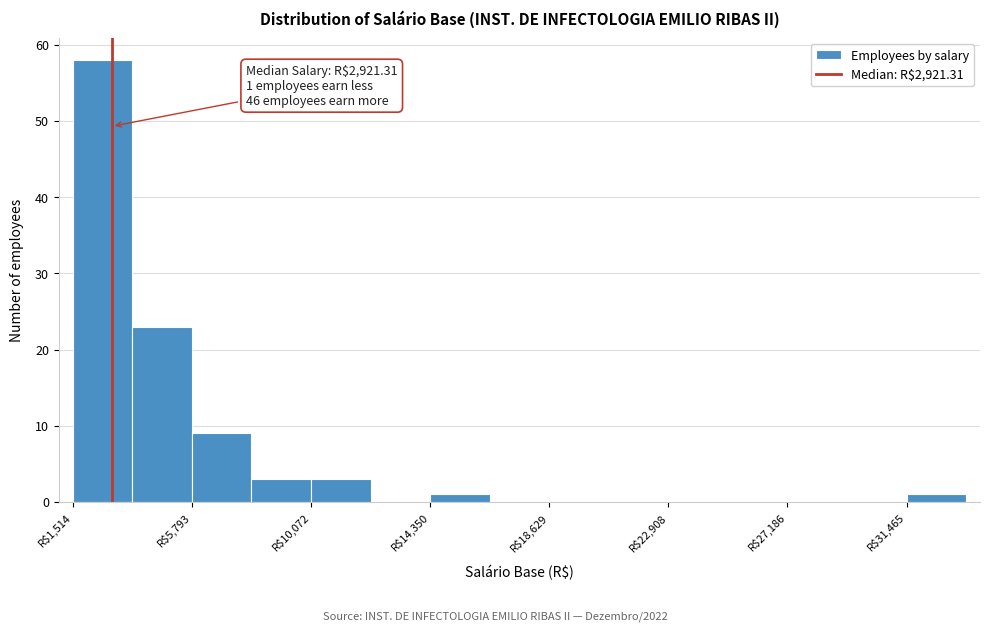

Over which range of the x-axis is the bar tallest?

1500 to 3500